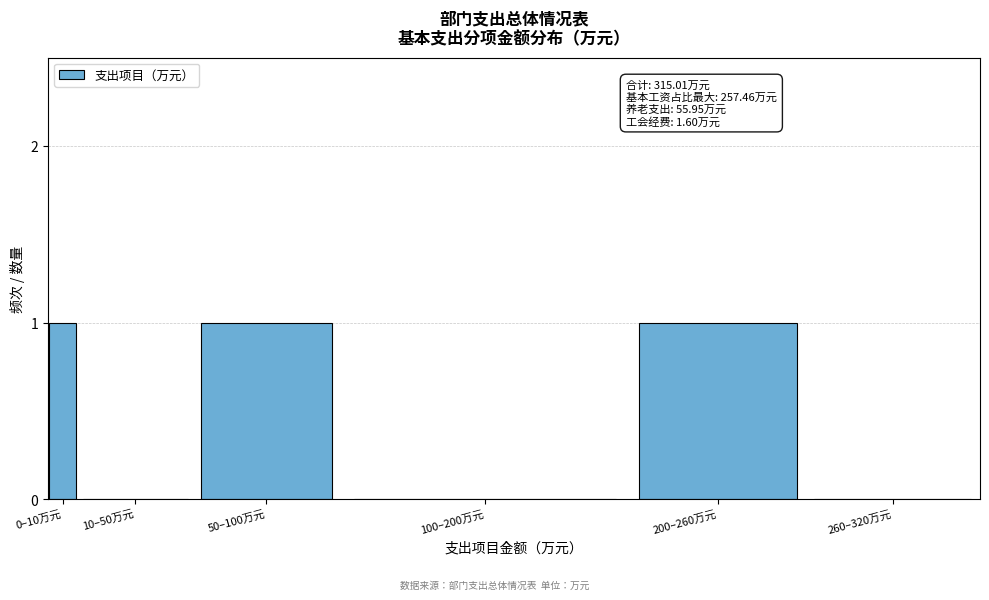

Reading left to right, what are all the values shown in this chart?

0–10万元=1	10–50万元=0	50–100万元=1	100–200万元=0	200–260万元=1	260–320万元=0